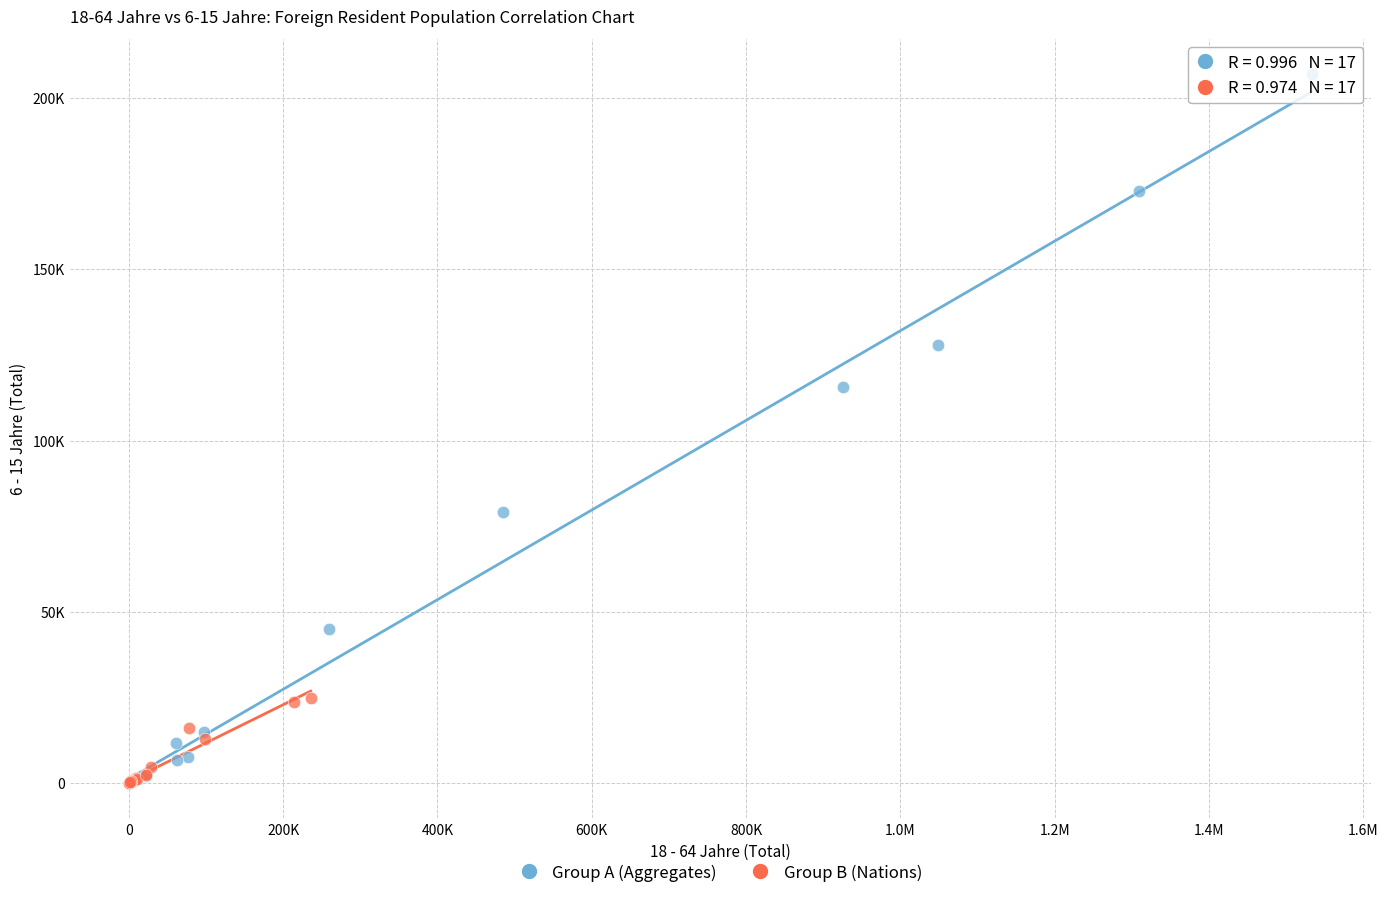

What are all the series names shown in the legend?

Group A (Aggregates), Group B (Nations)